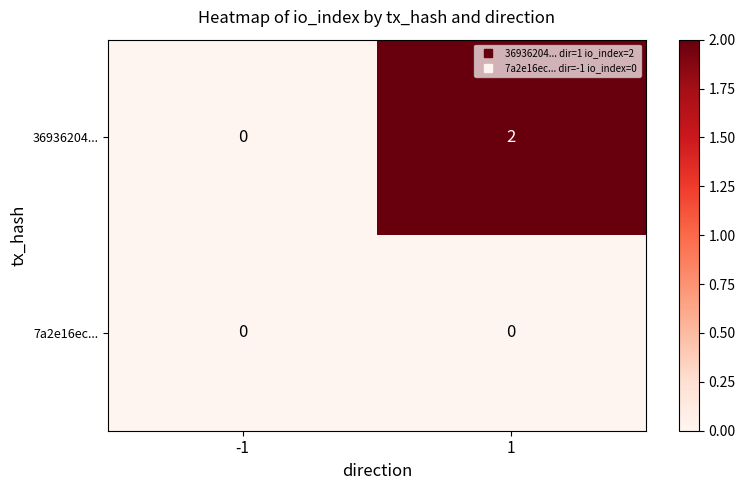

What is the spread (max minus min) of values at 1?

2